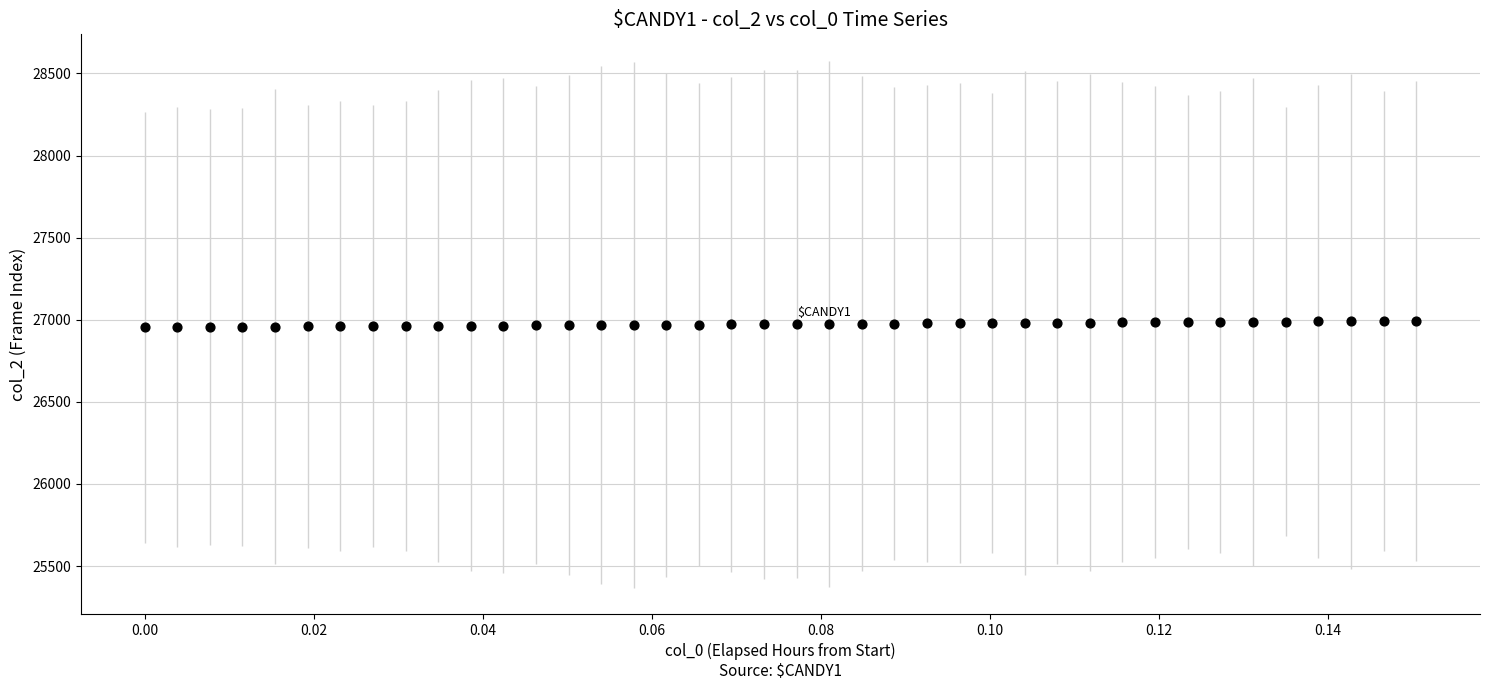

How many data points are displayed?

40